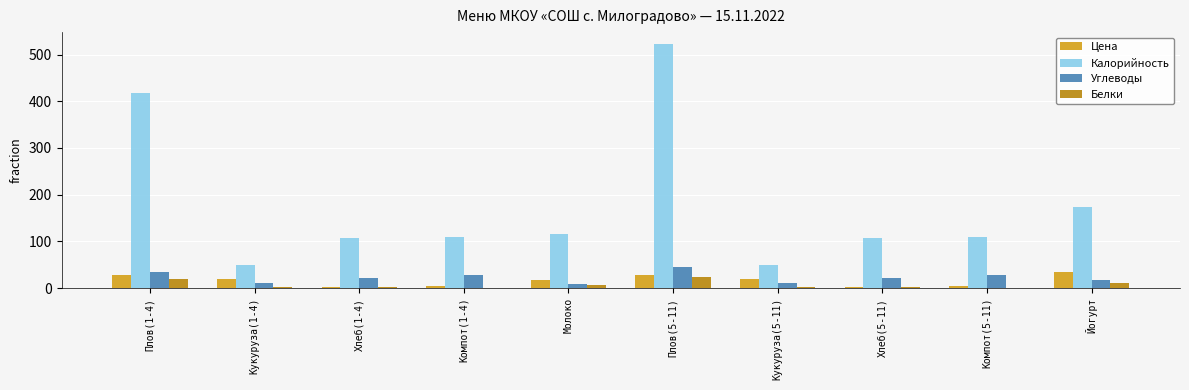

Is the value of Углеводы at Йогурт greater than the value of Калорийность at Плов(1-4)?

No